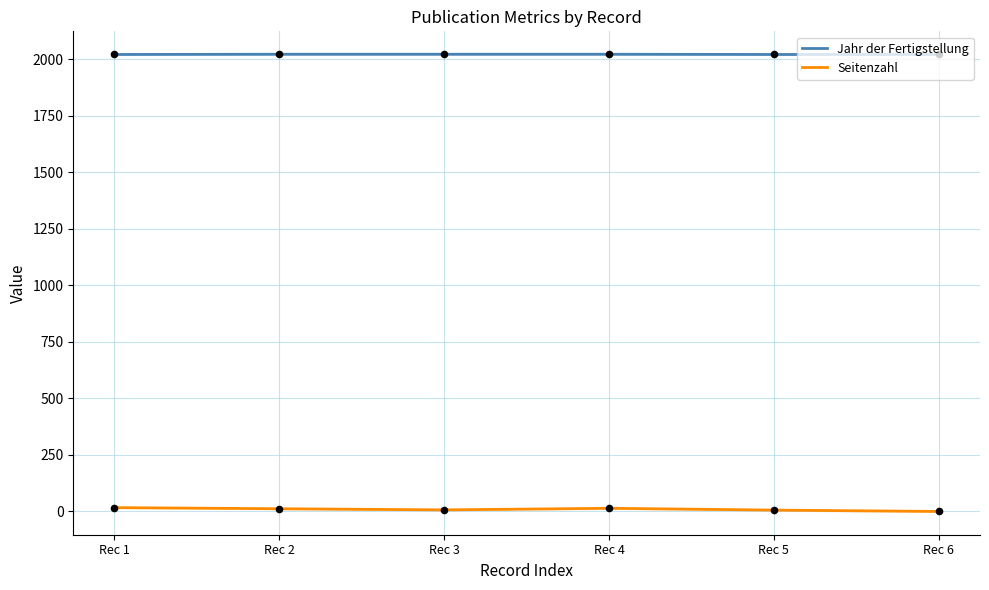

What is the total value across all series at Rec 1?

2038